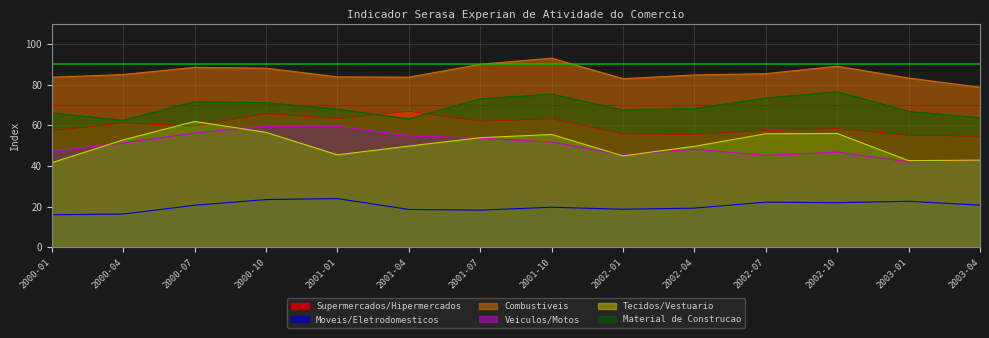

Reading right to left, transcribe all the data shown in this chart.

Supermercados/Hipermercados: 54.6	55.1	58.4	57.5	55.5	55.8	63.2	62.0	66.8	63.3	65.7	59.7	61.1	57.3
Moveis/Eletrodomesticos: 20.8	22.7	22.0	22.3	19.3	18.8	19.7	18.3	18.6	24.0	23.5	20.7	16.4	16.1
Combustiveis: 78.7	83.2	89.0	85.3	84.7	82.9	93.0	90.0	83.7	83.8	88.1	88.5	84.9	83.6
Veiculos/Motos: 42.8	42.1	46.8	45.2	48.3	45.4	51.8	53.7	54.8	59.6	59.5	56.2	51.3	47.2
Tecidos/Vestuario: 42.9	42.6	56.0	55.8	49.7	45.0	55.5	53.9	49.8	45.5	56.5	61.9	52.8	41.6
Material de Construcao: 63.7	66.8	76.5	73.4	68.2	67.5	75.3	73.0	63.2	67.9	71.1	71.6	62.5	66.0